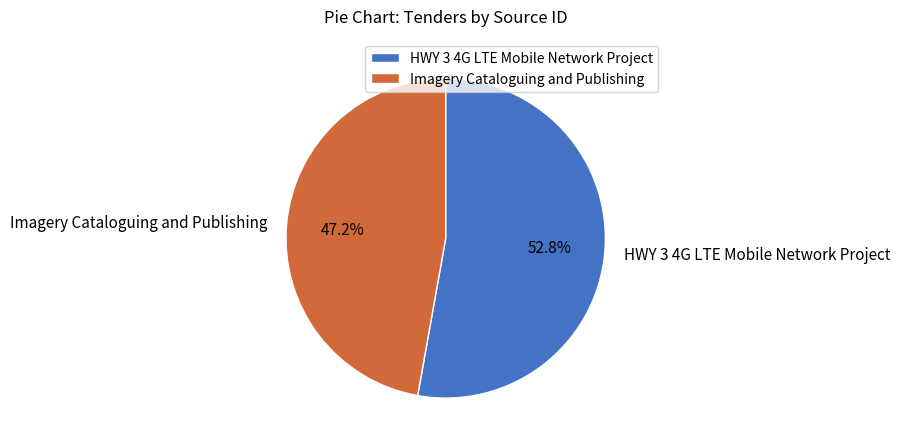

Rank the categories by value from lowest to highest.

Imagery Cataloguing and Publishing, HWY 3 4G LTE Mobile Network Project